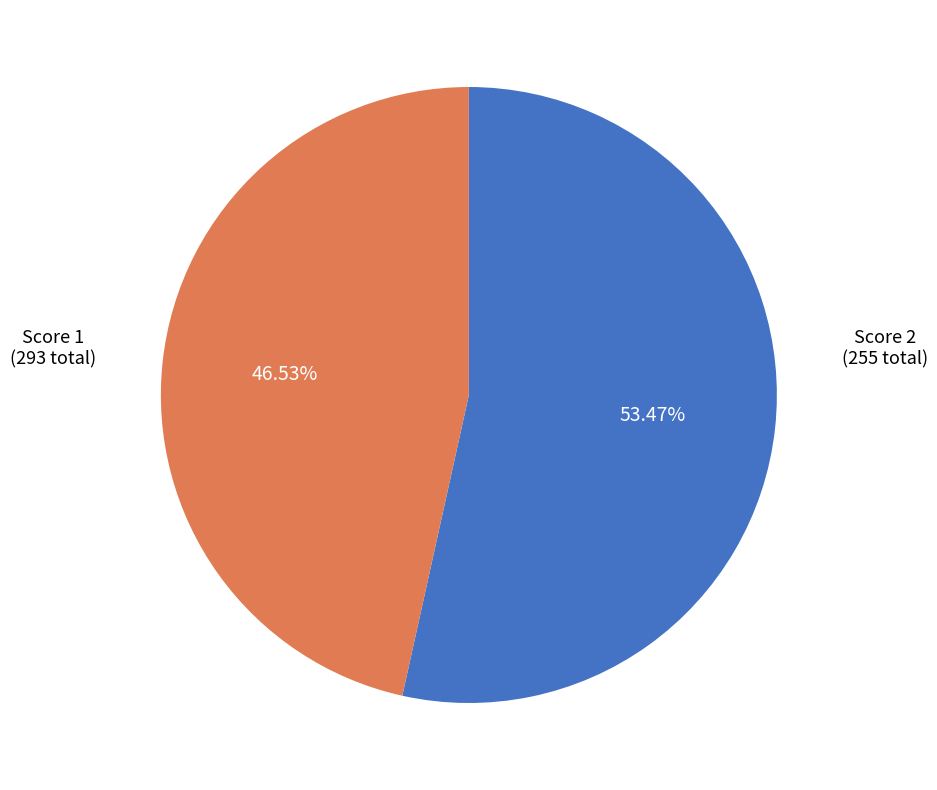

Is there any slice that represents more than half of the pie?

Yes